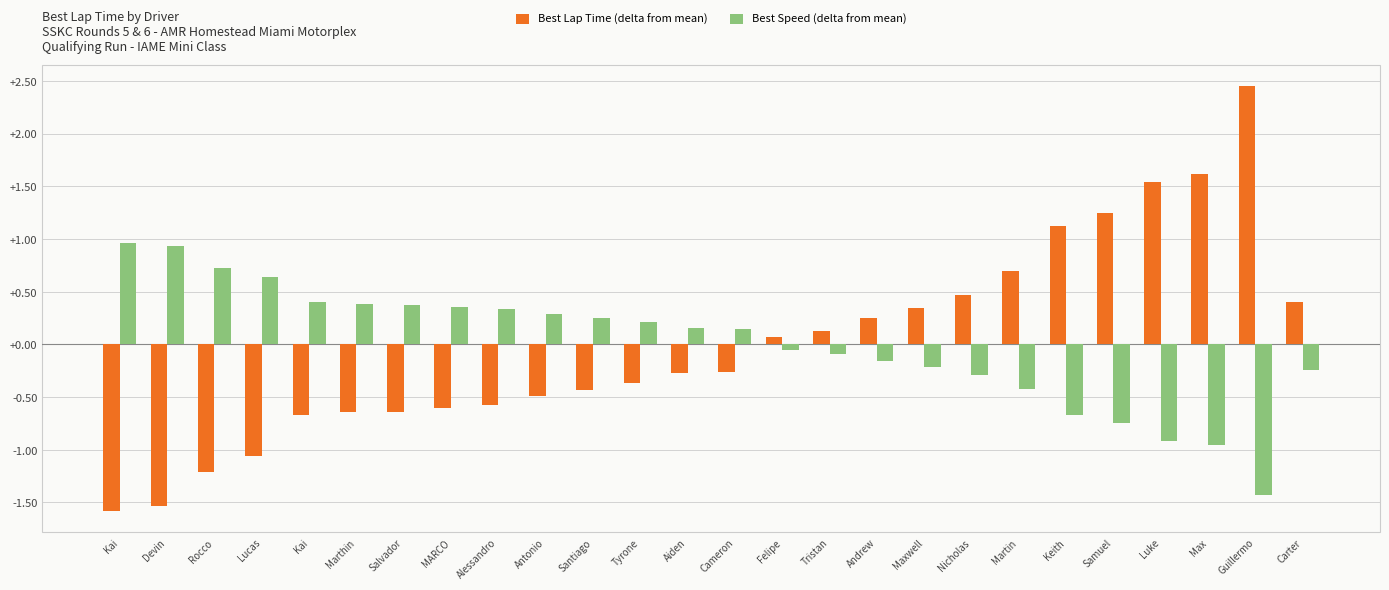

How many bars are there in each group?

2